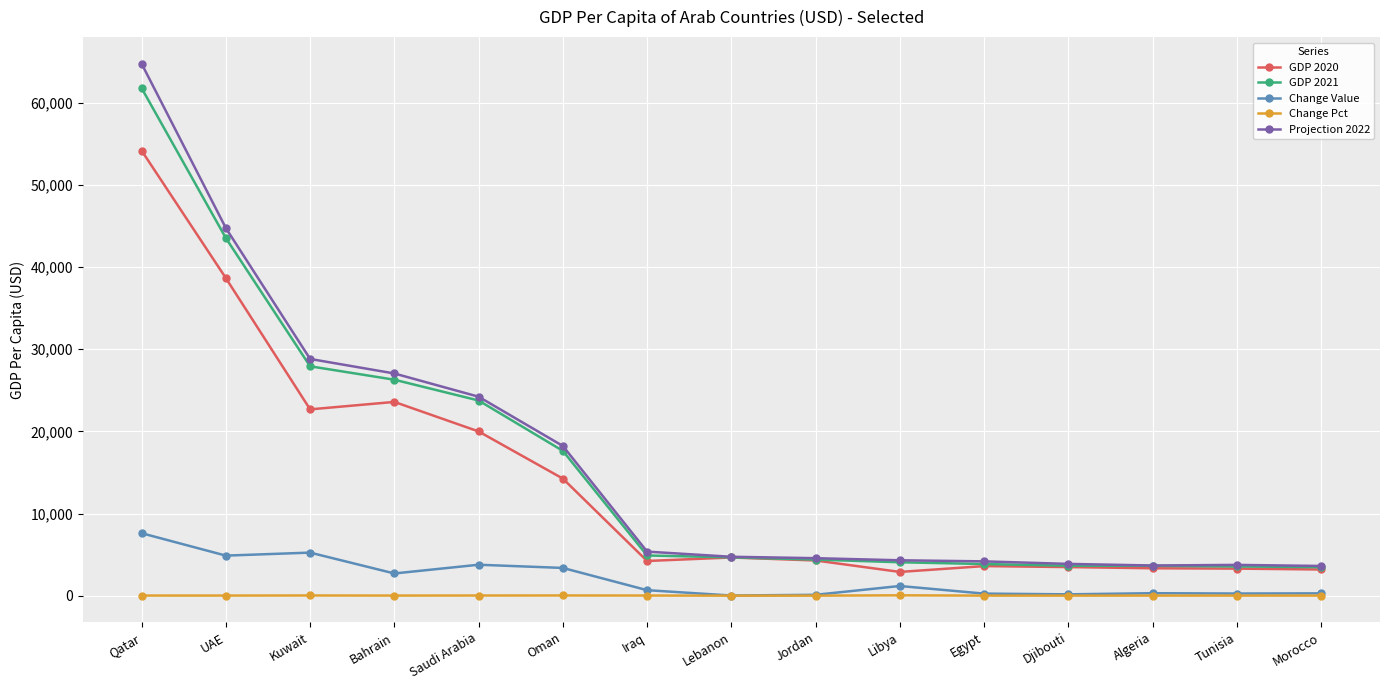

Is it true that GDP 2020 equals 3294.9 at Tunisia?

True